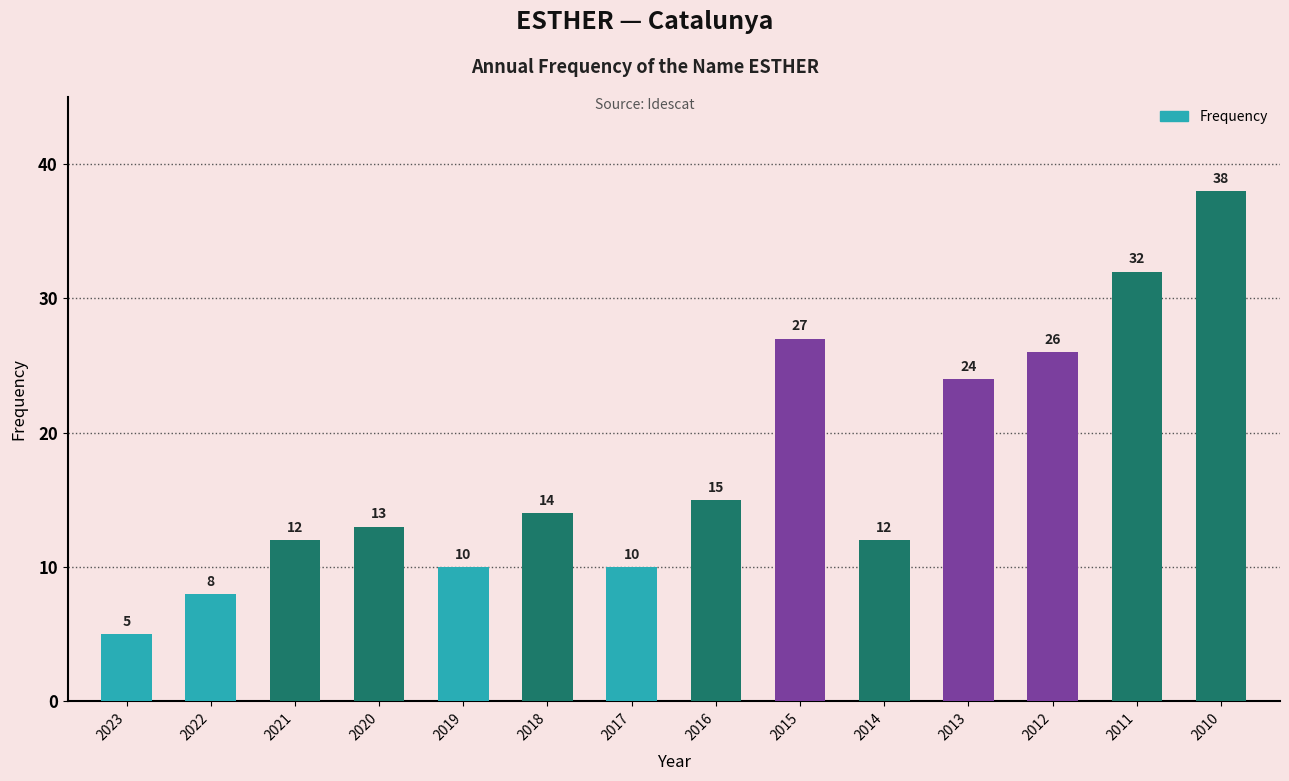

What is the change in value from 2017 to 2014?

+2